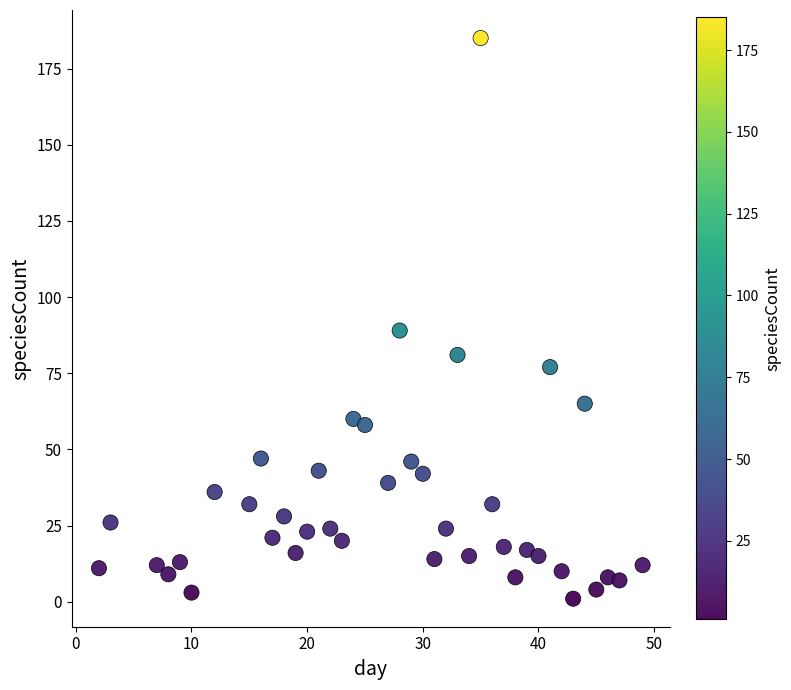

What Y value in the scatter plot is closest to 93?

89